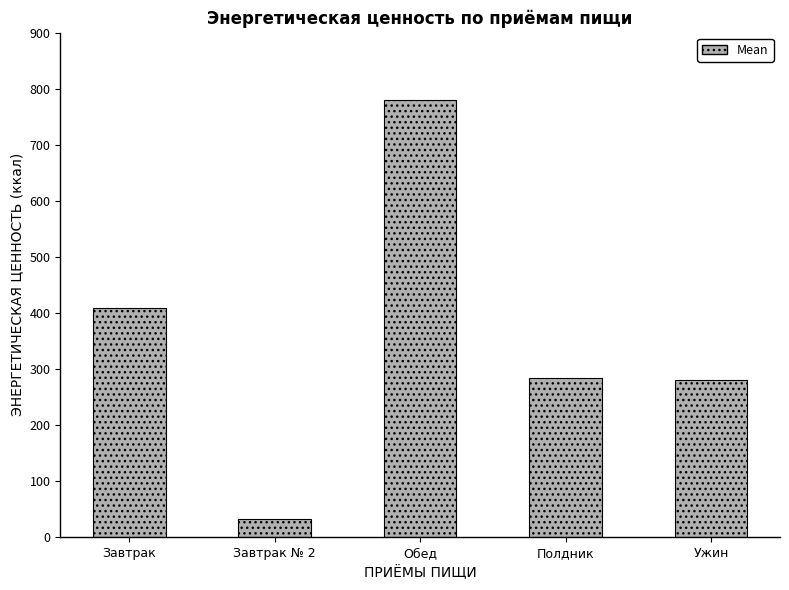

The value at Обед is 1279.8. True or false?

False